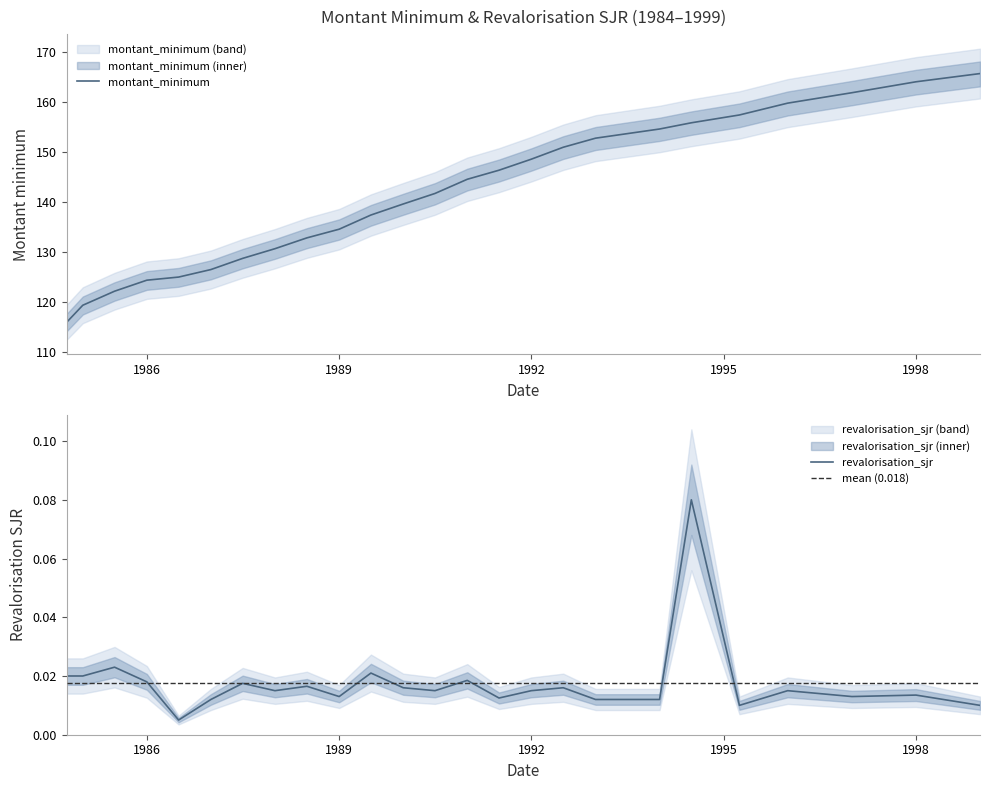

Does the chart display data point markers on the line(s)?

No